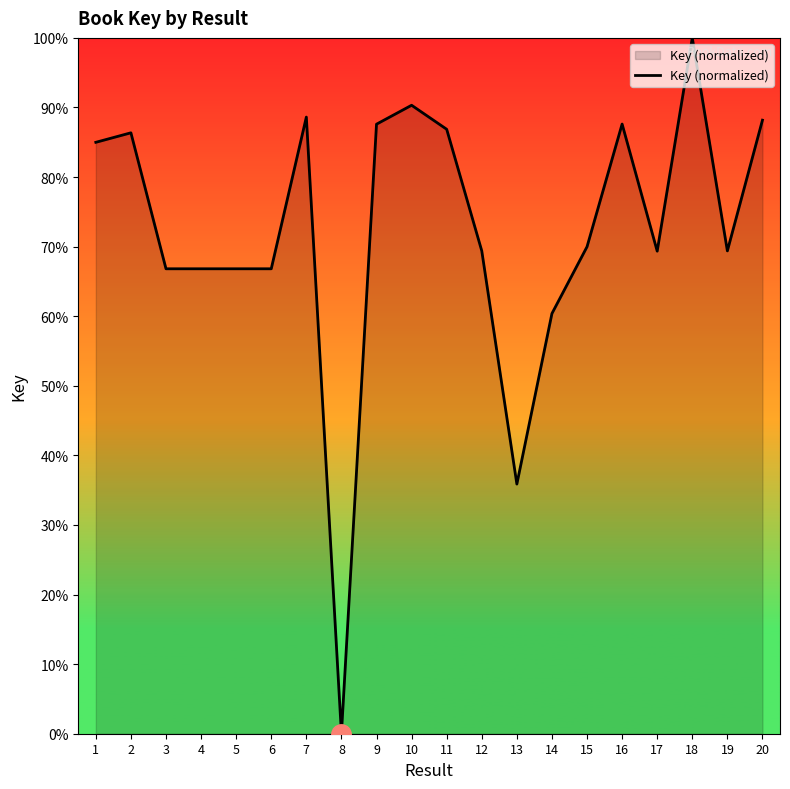

At which category does the chart reach its minimum across all series?

8